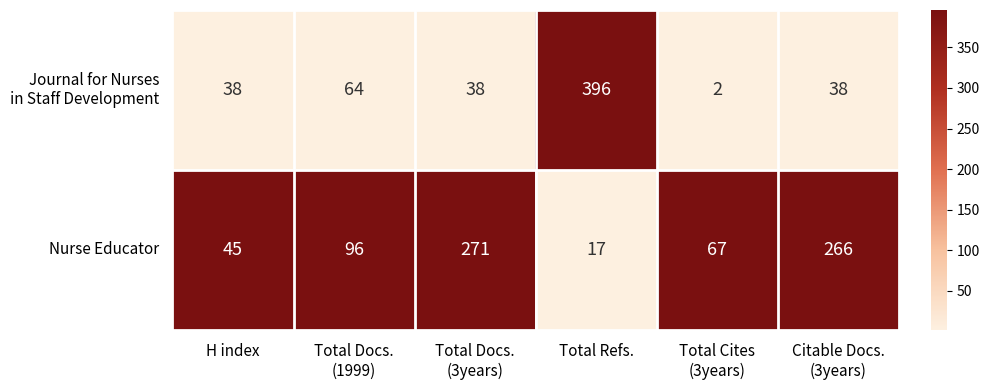

At which category does the chart reach its peak across all series?

Total Refs.